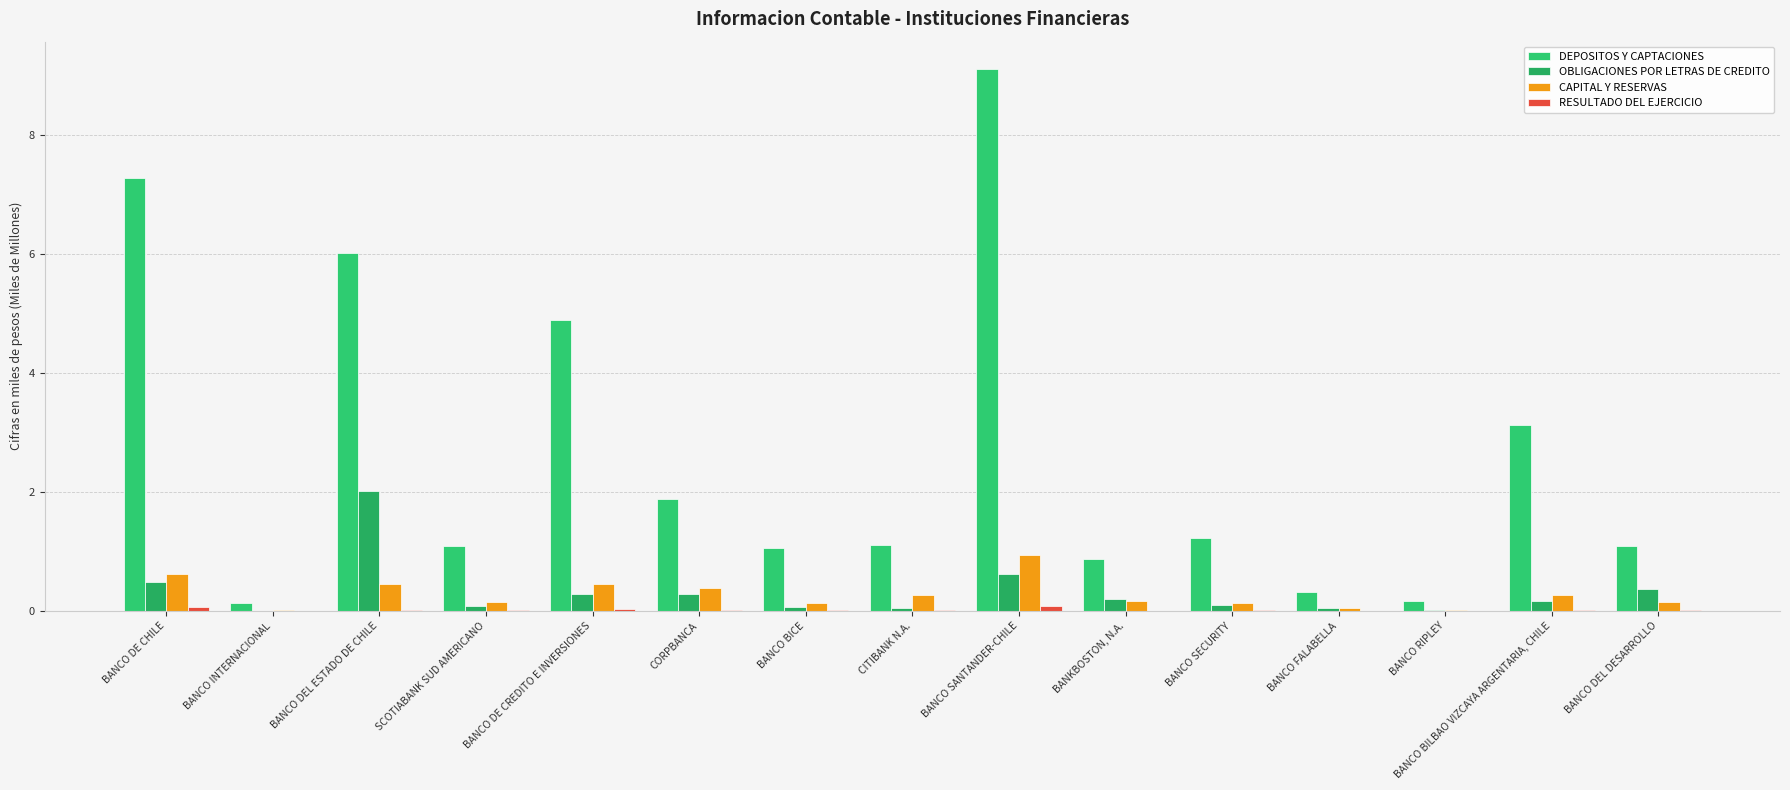

Between BANKBOSTON, N.A. and BANCO BICE, which is larger?

BANCO BICE